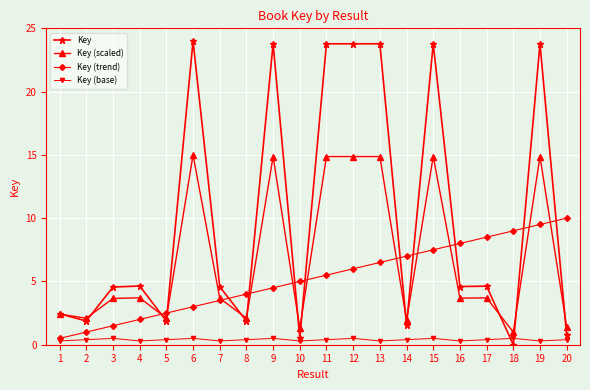

At how many categories does at least one series exceed 14?

7